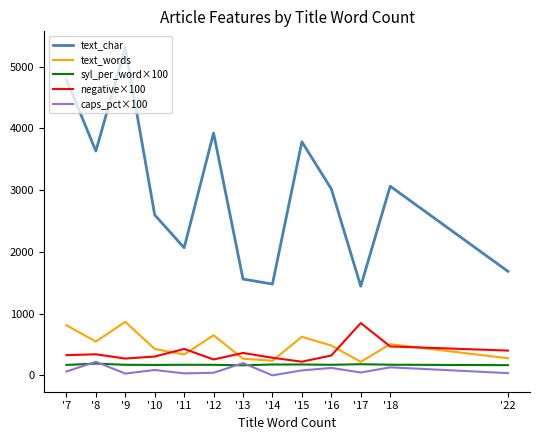

True or false: text_char and text_words cross at least once.

False